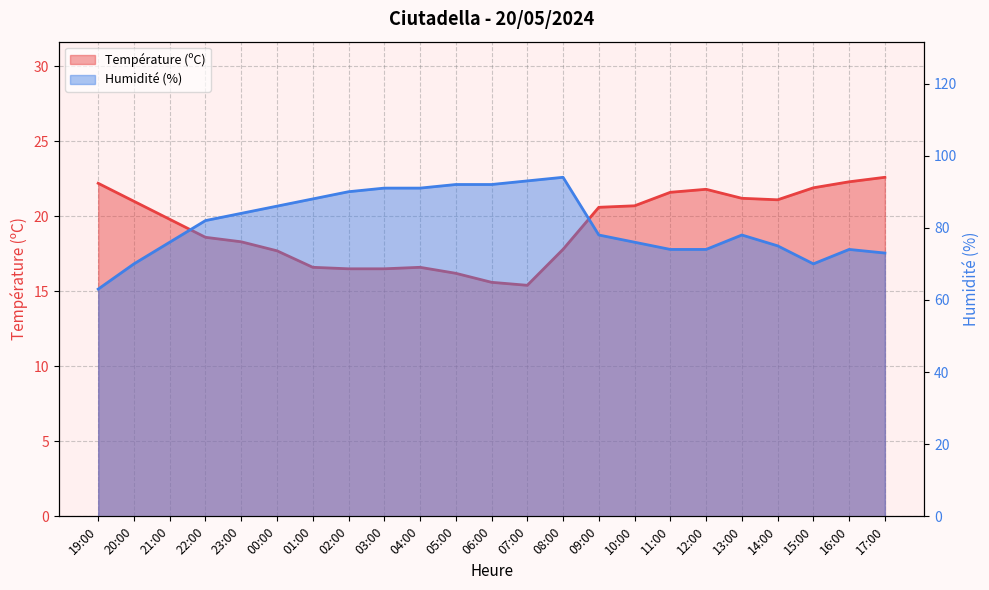

At which label does Température (ºC) first exceed 19?

19:00